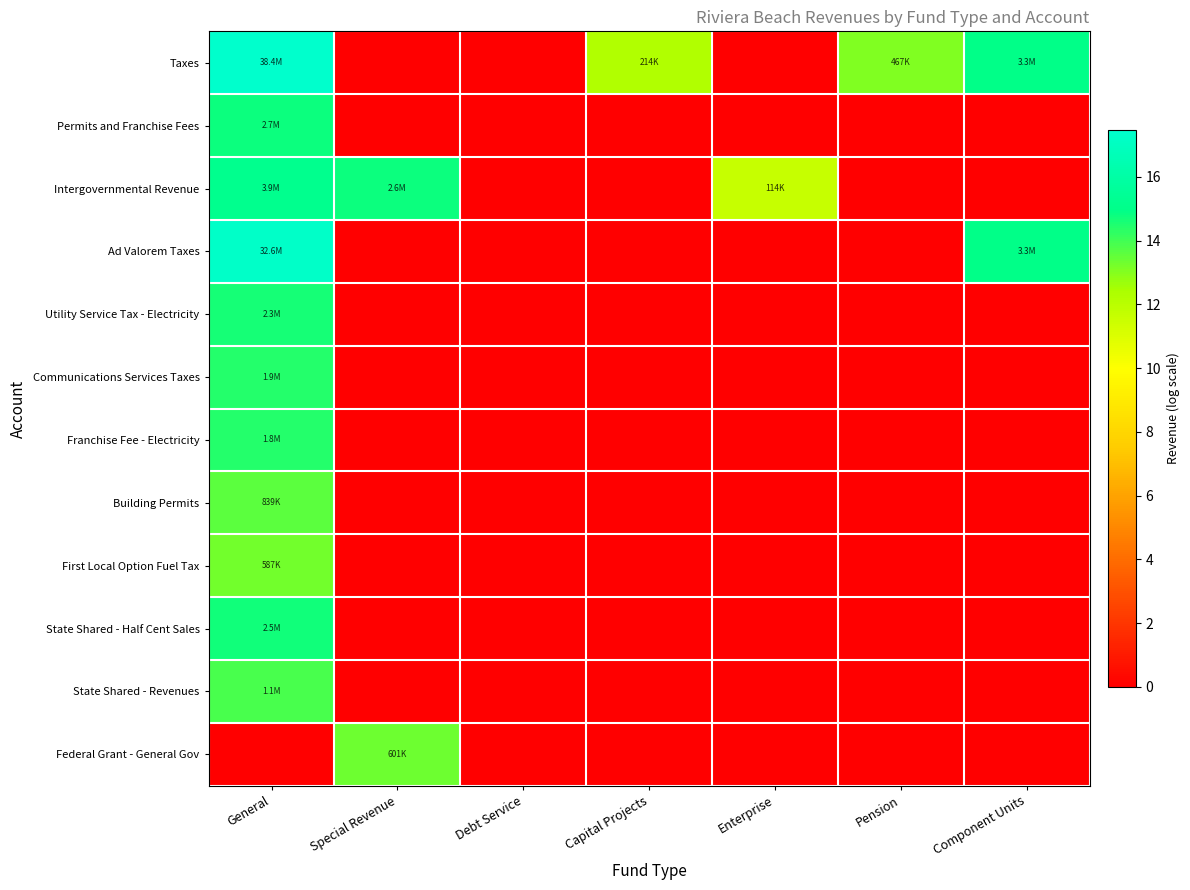

Which series changed the most between Debt Service and Component Units?

Taxes